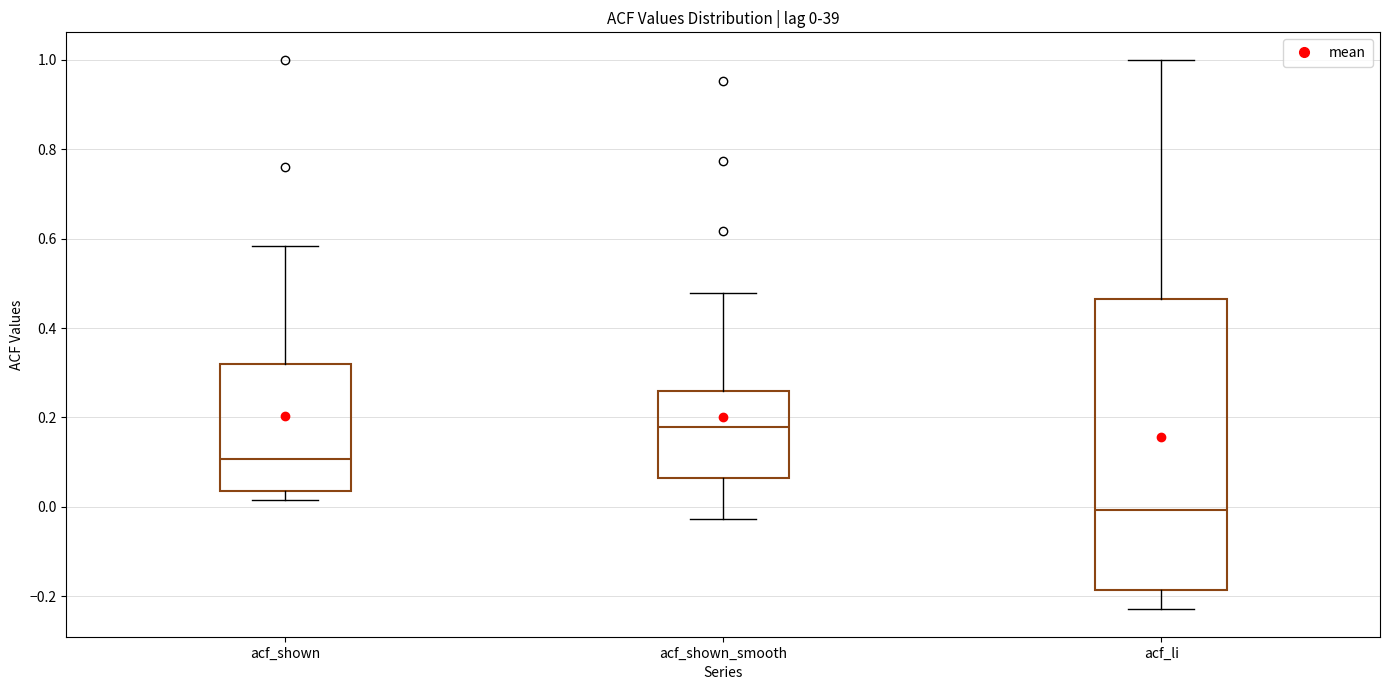

Which box is the tallest, from its lower edge to its upper edge?

acf_li